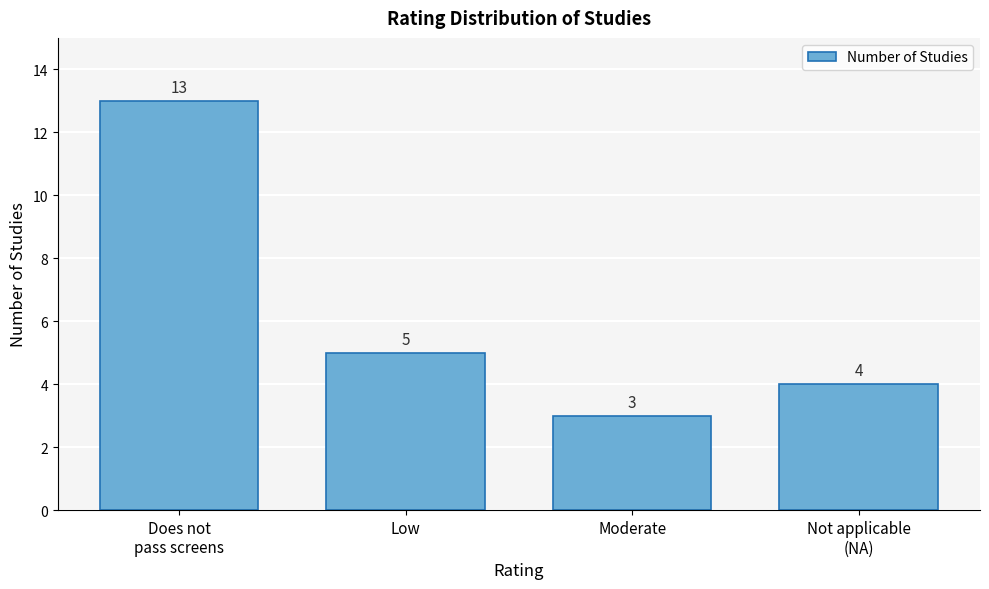

Reading left to right, extract all data points from this chart.

13	5	3	4